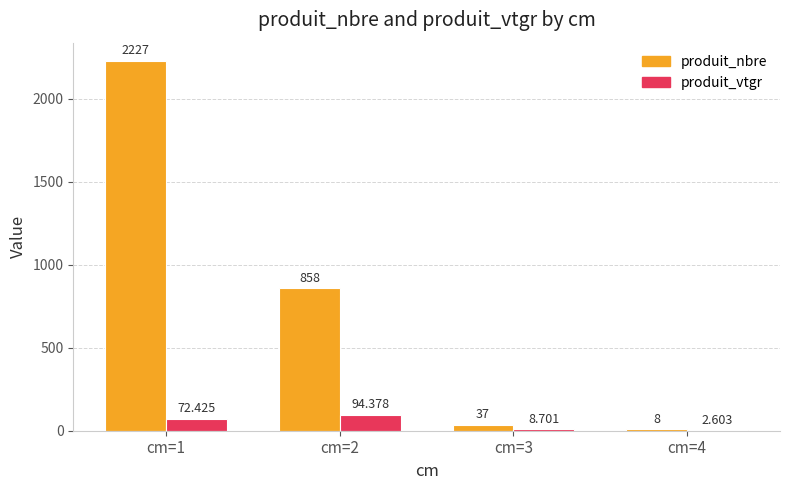

Between cm=3 and cm=4, which series saw the biggest shift?

produit_nbre